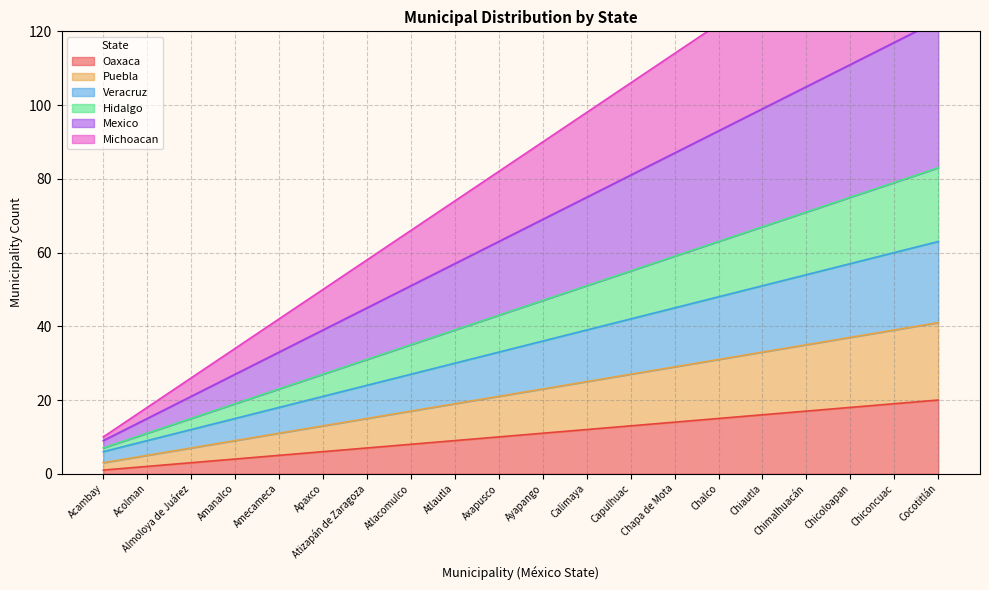

How many data points in Michoacan are above 90?

9